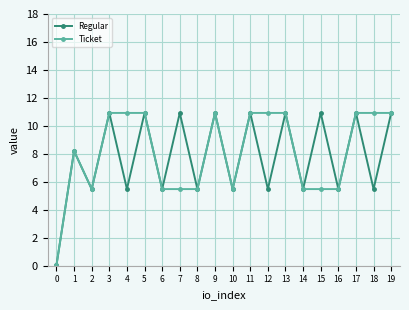

Is it true that Regular equals 5.5 at 10?

True